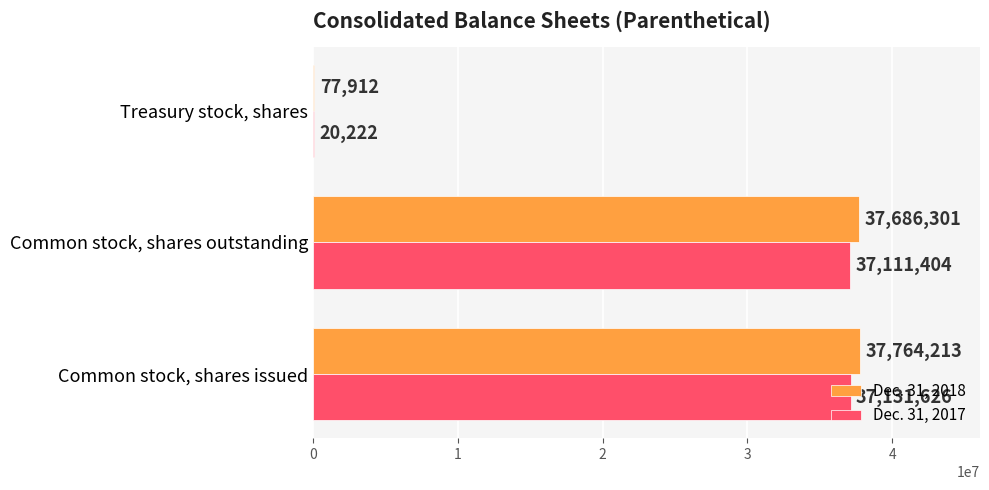

Is it true that Dec. 31, 2017 equals 66416492 at Common stock, shares issued?

False